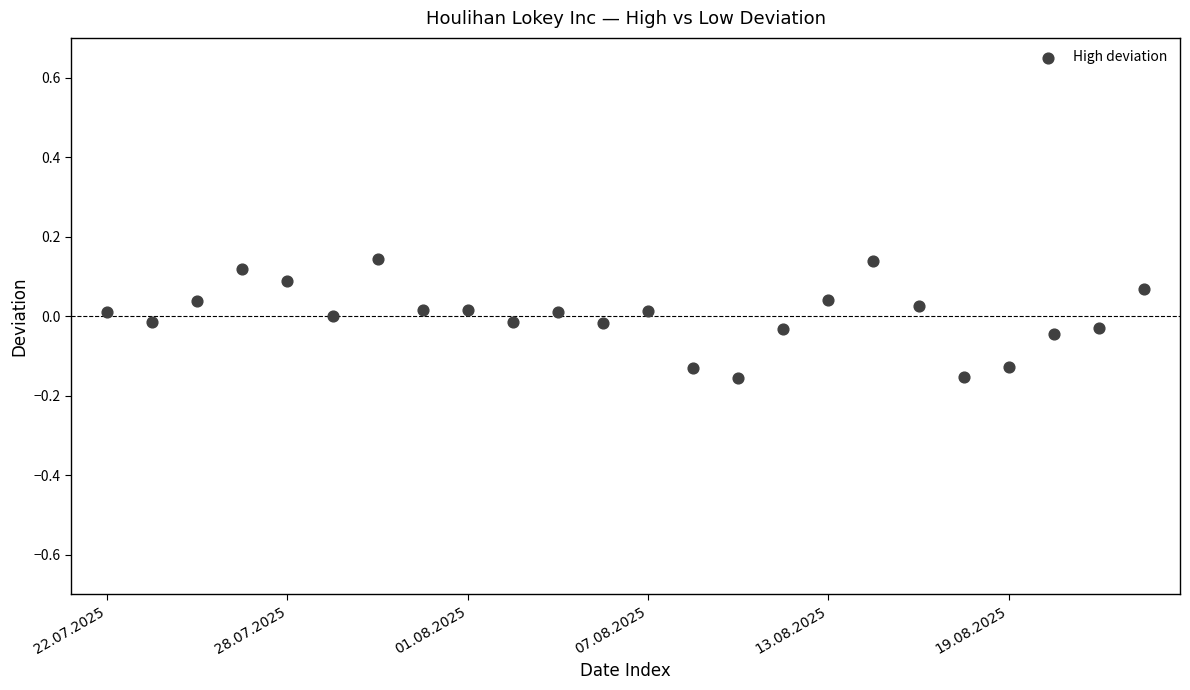

What is the range of Y values (max minus min)?

0.3